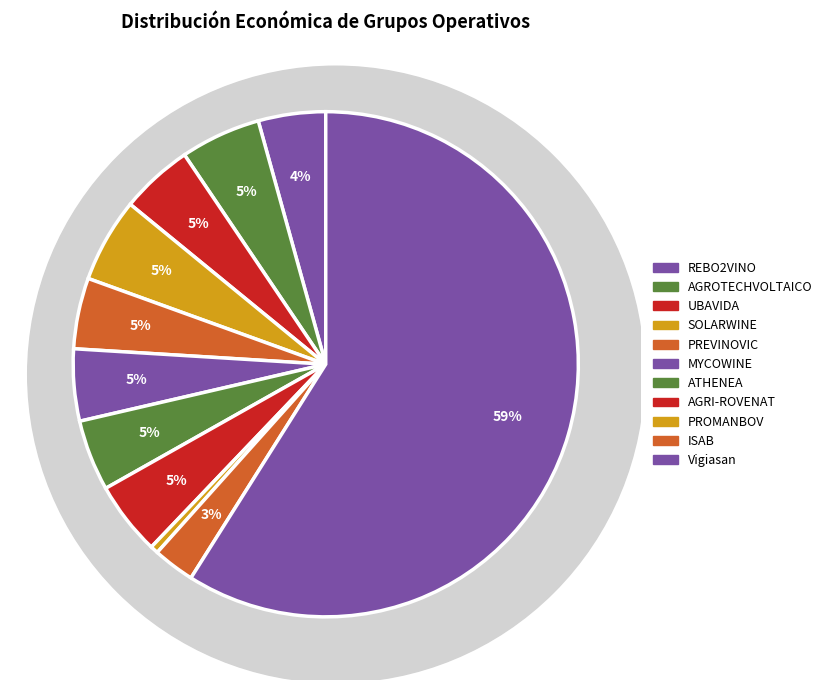

How many segments does this pie chart have?

11